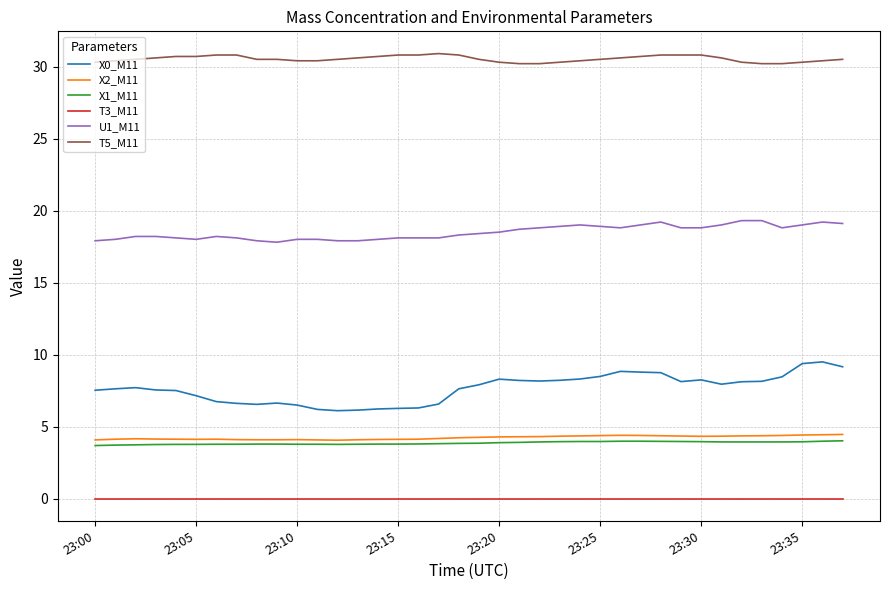

What is the maximum value shown in the chart?

30.9